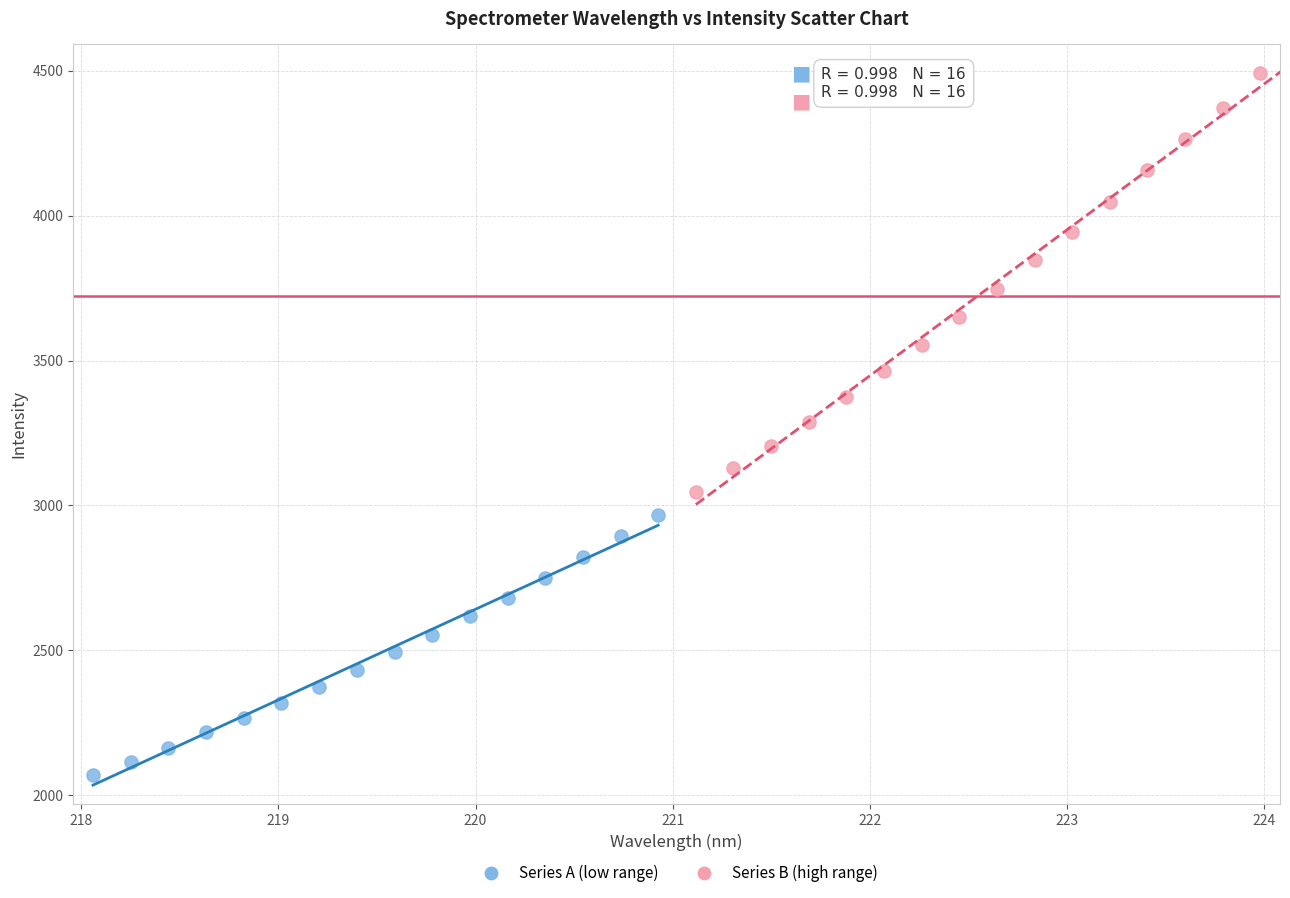

Which series contains the lowest Y value?

Series A (low range)